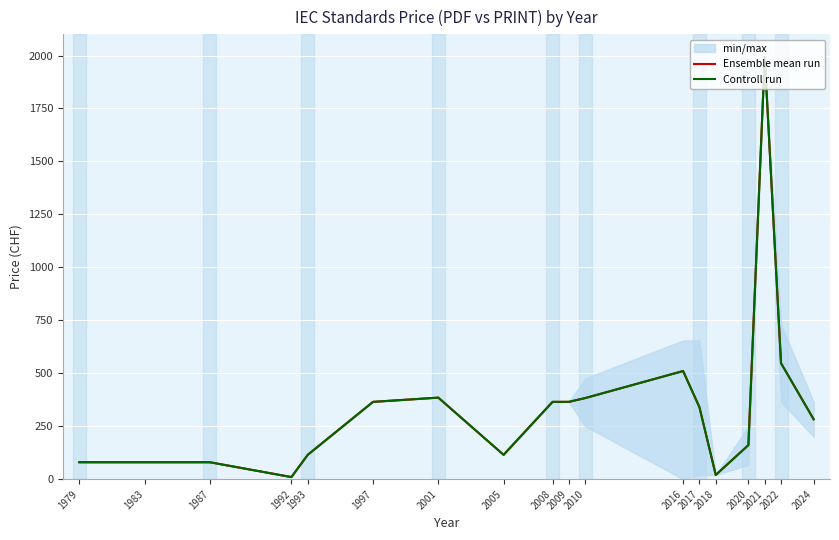

True or false: Ensemble mean run has a value of 510.5 at 2016.

True